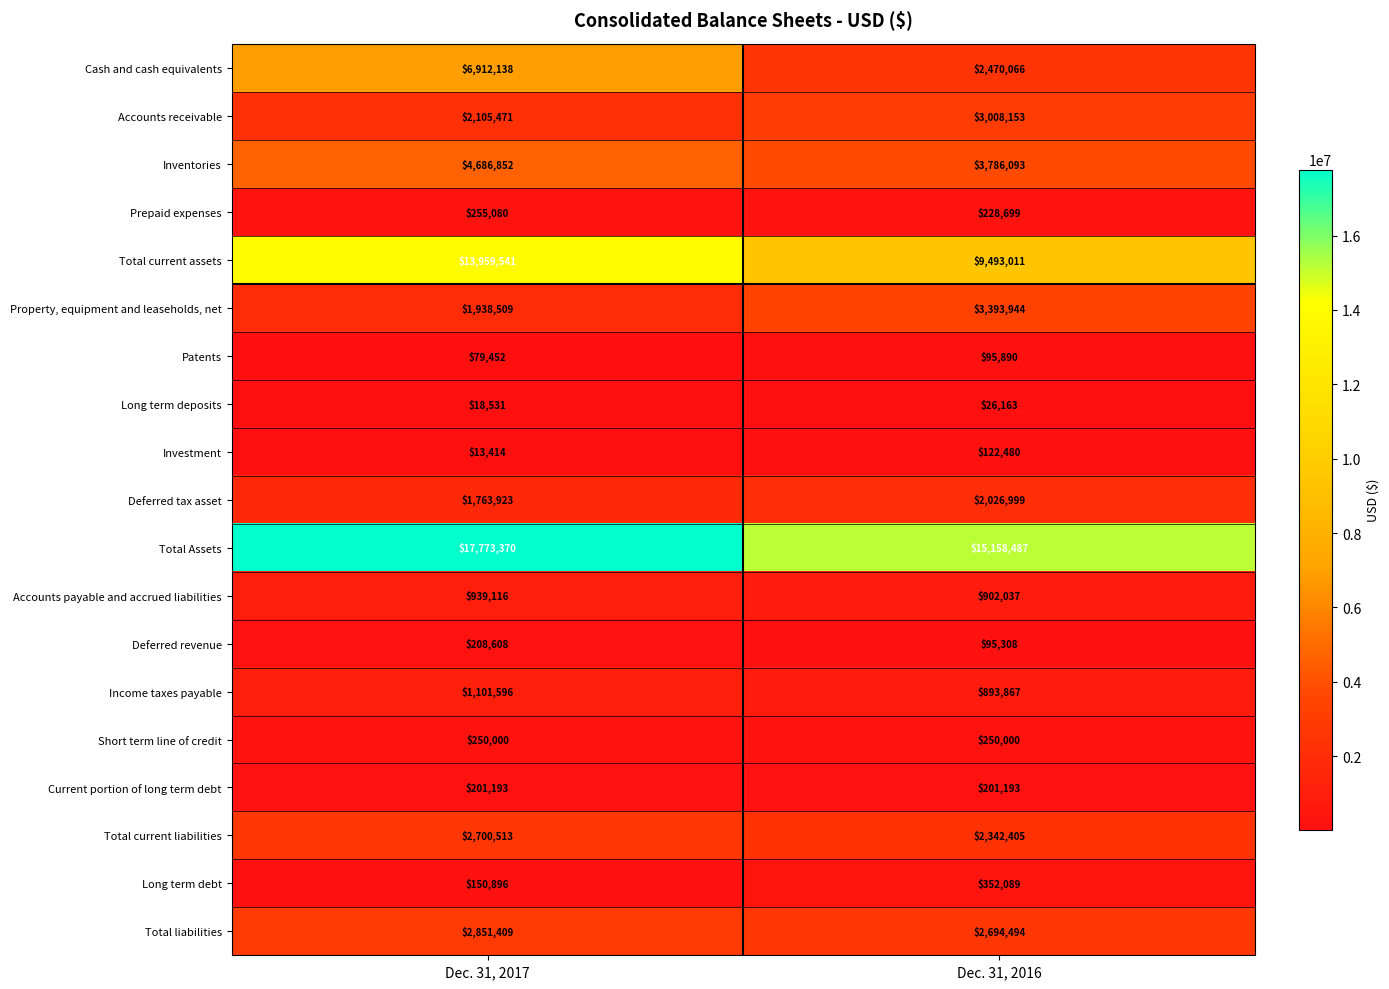

How many data points does each series have?

2